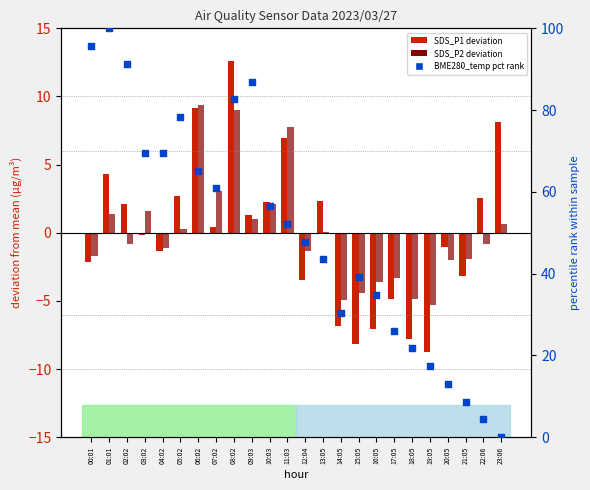

Which series has the largest total across all categories?

BME280_temp pct rank